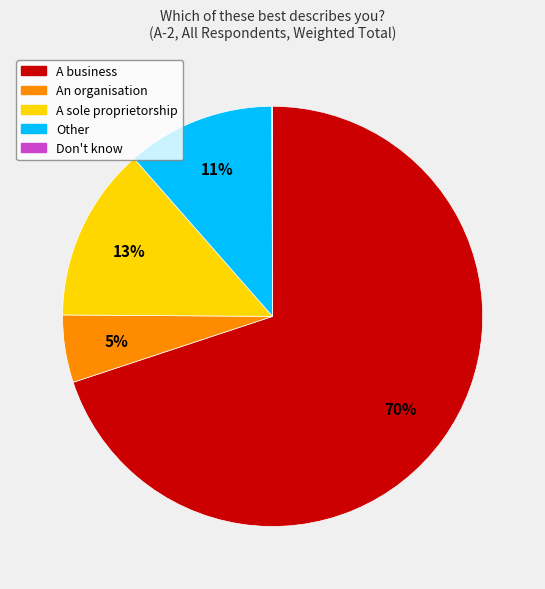

Combined, do A sole proprietorship and Other account for over 50%?

No